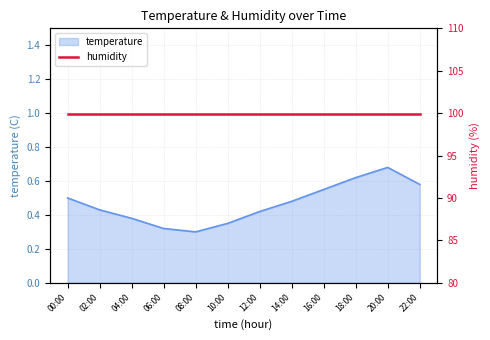

What is the label of the 11th point from the right?

02:00